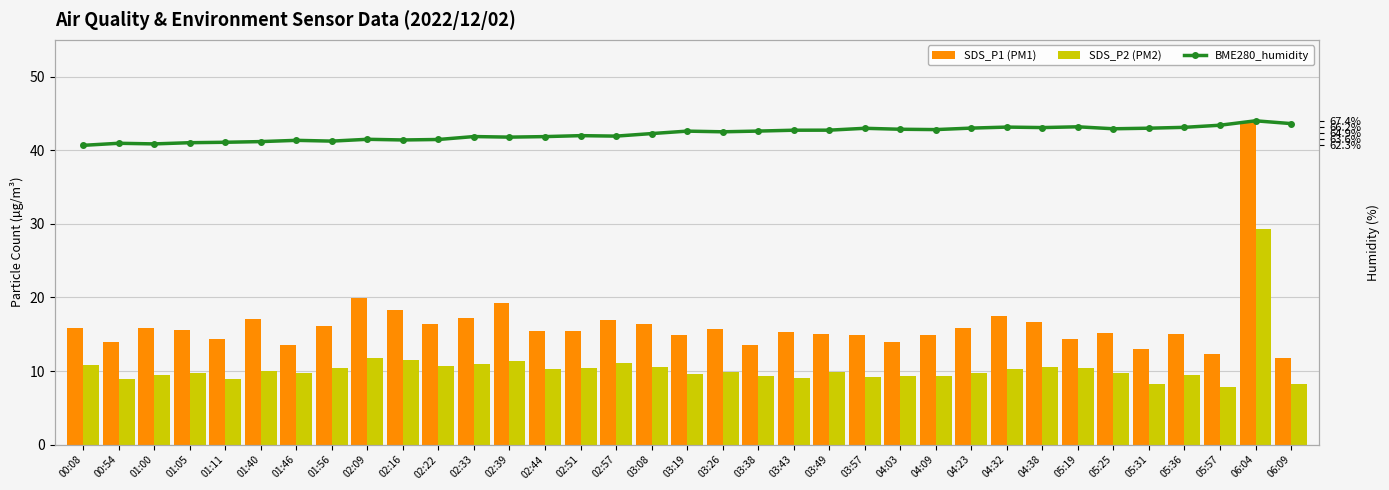

At which label does SDS_P2 (PM2) reach its peak?

06:04